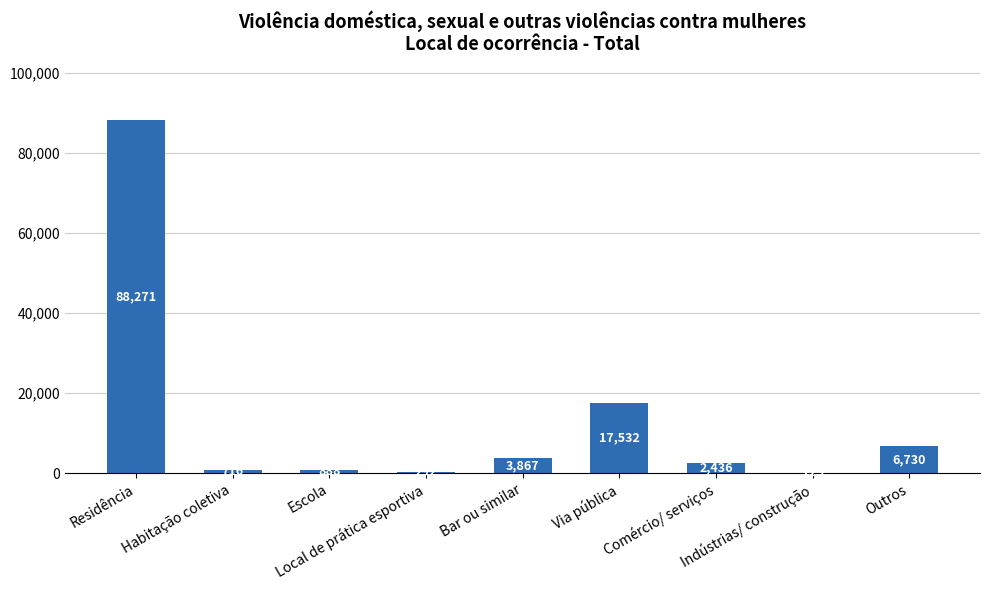

What is the ratio of the value at Indústrias/ construção to the value at Local de prática esportiva?

0.4